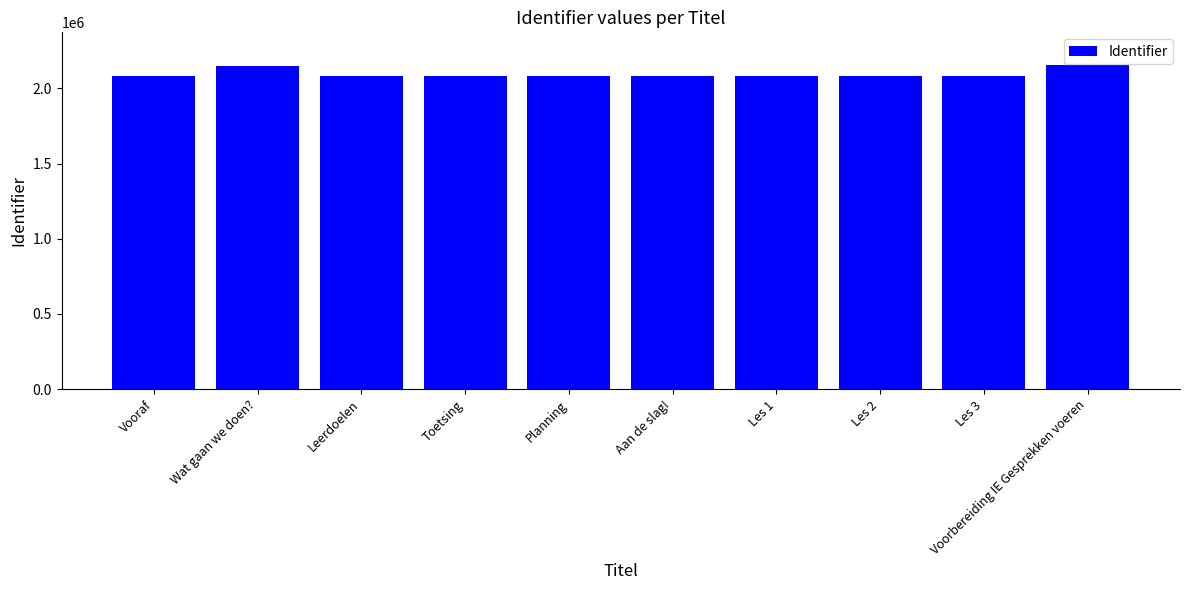

What is the value of the 8th bar from the left?

2084292